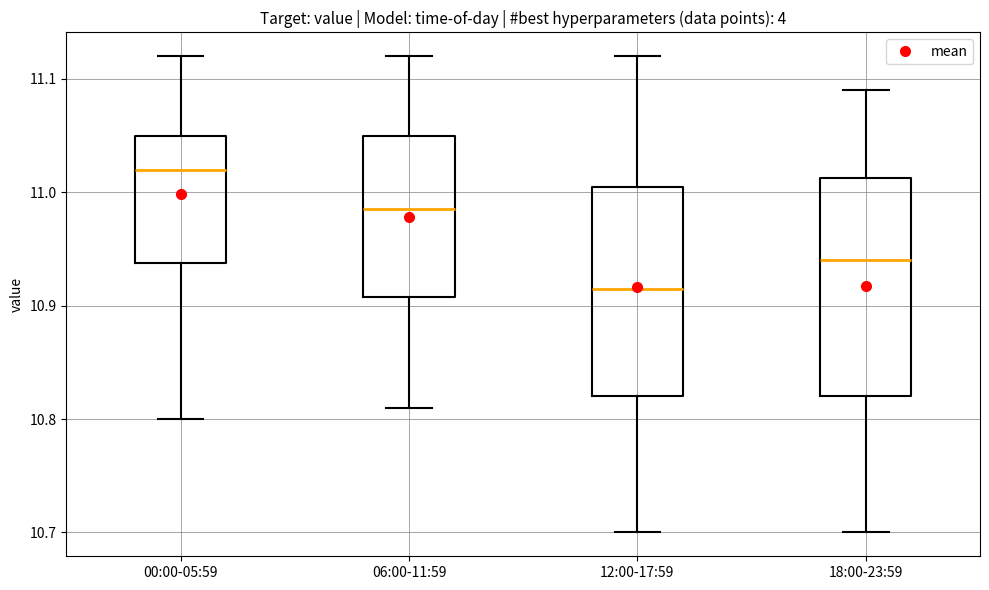

Which box has the highest median line?

00:00-05:59